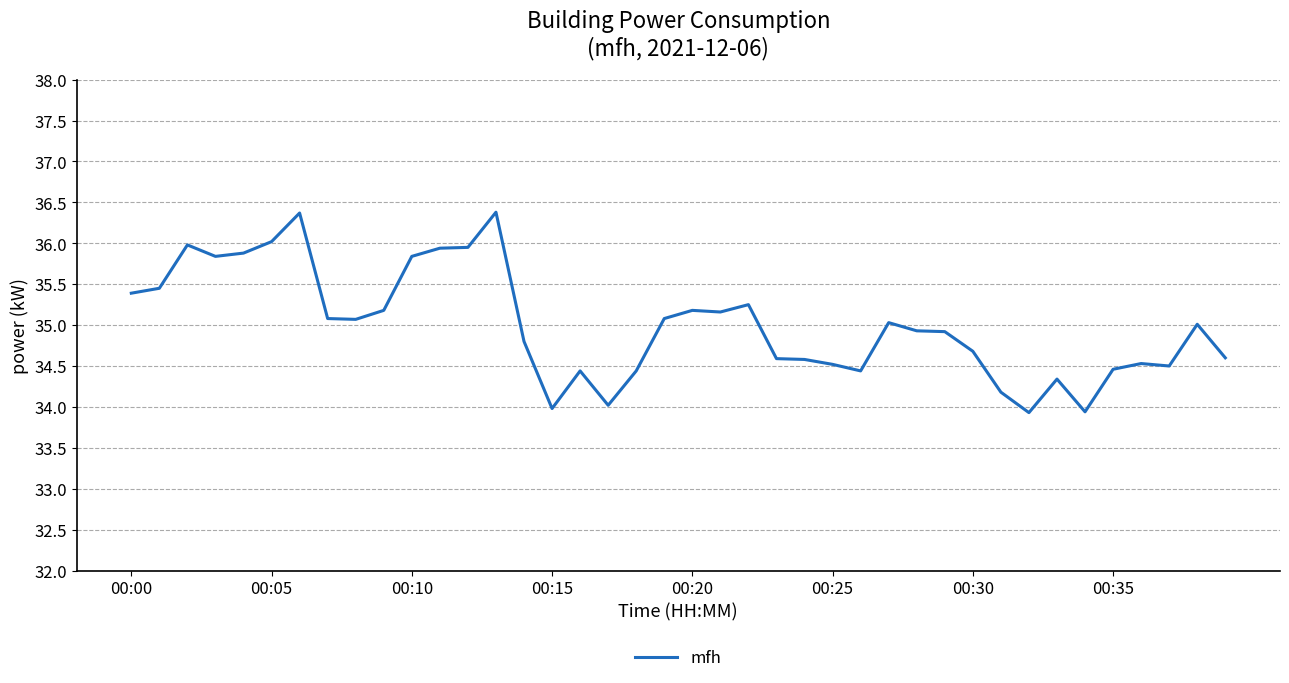

Is this an area chart (filled region under the line)?

No